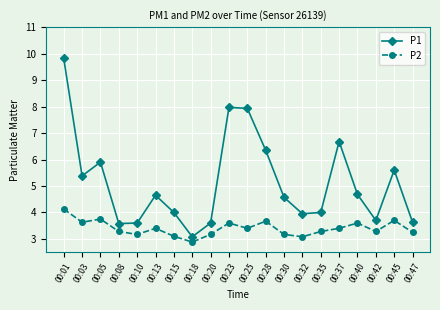

How many lines are shown in the chart?

2